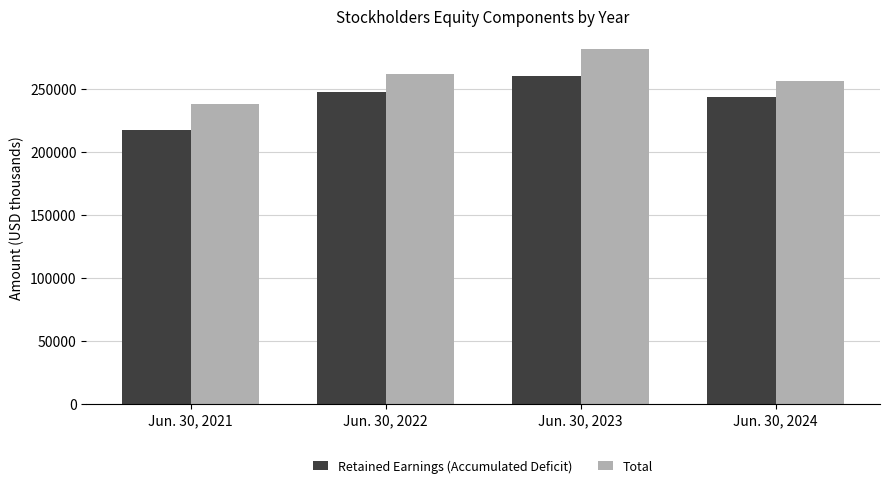

What are all the series names shown in the legend?

Retained Earnings (Accumulated Deficit), Total